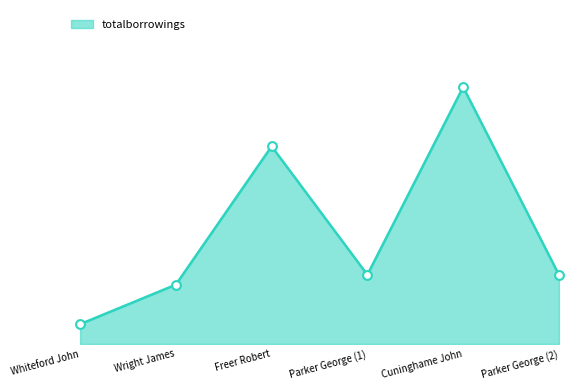

Between Parker George (2) and Wright James, which is larger?

Parker George (2)